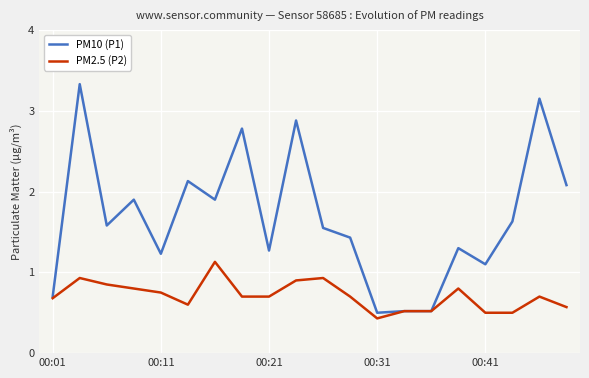

What is the greatest value displayed?

3.3